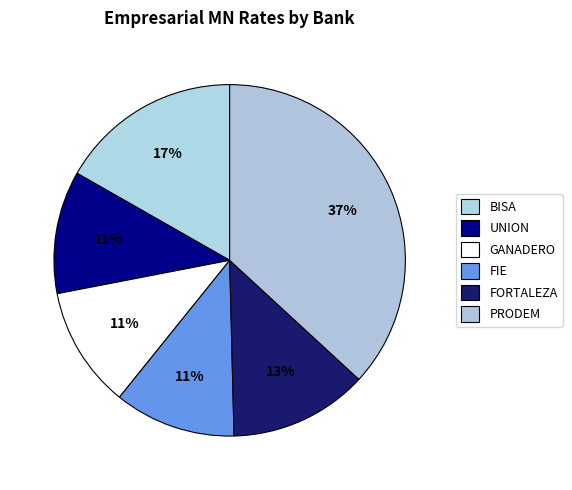

What is the largest slice in the pie chart?

PRODEM